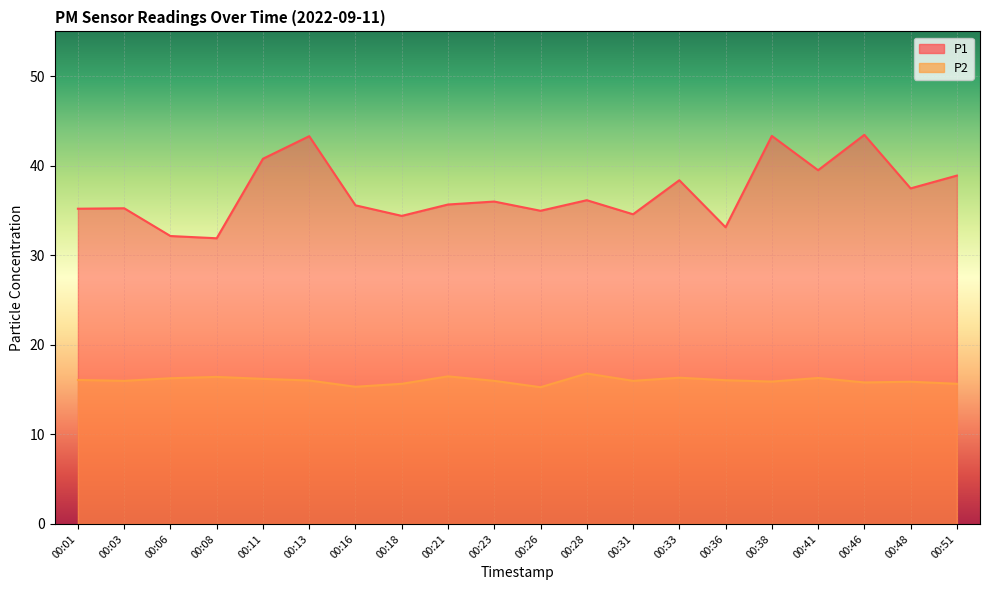

True or false: P2 and P1 intersect in this chart.

False